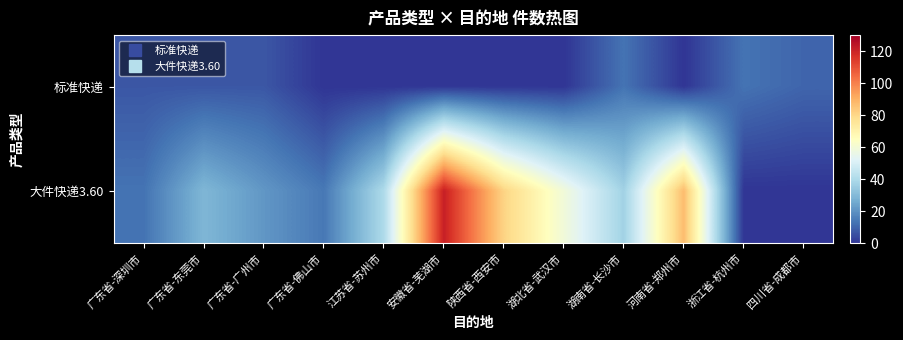

Which series changed the most between 湖南省-长沙市 and 四川省-成都市?

大件快递3.60